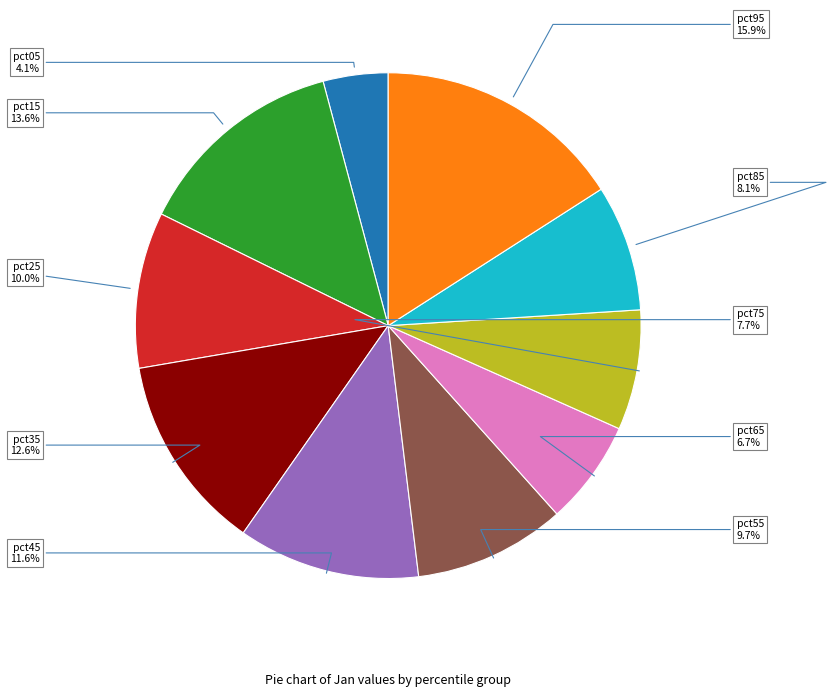

How many slices are in this pie chart?

10